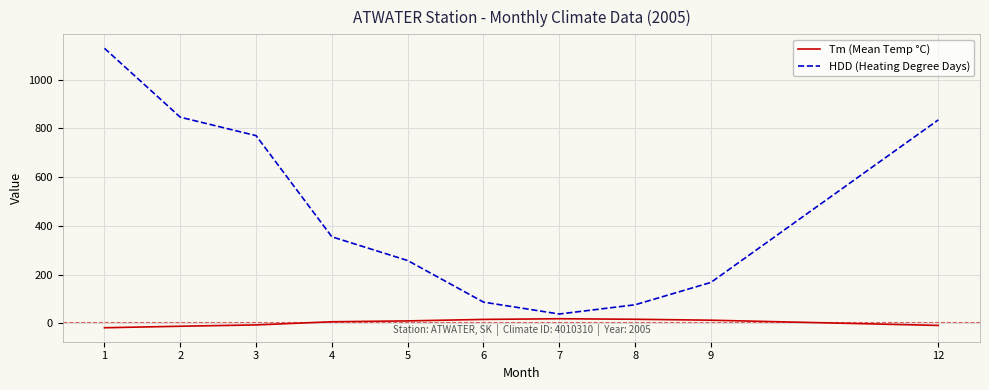

Which series has the largest range (max minus min)?

HDD (Heating Degree Days)